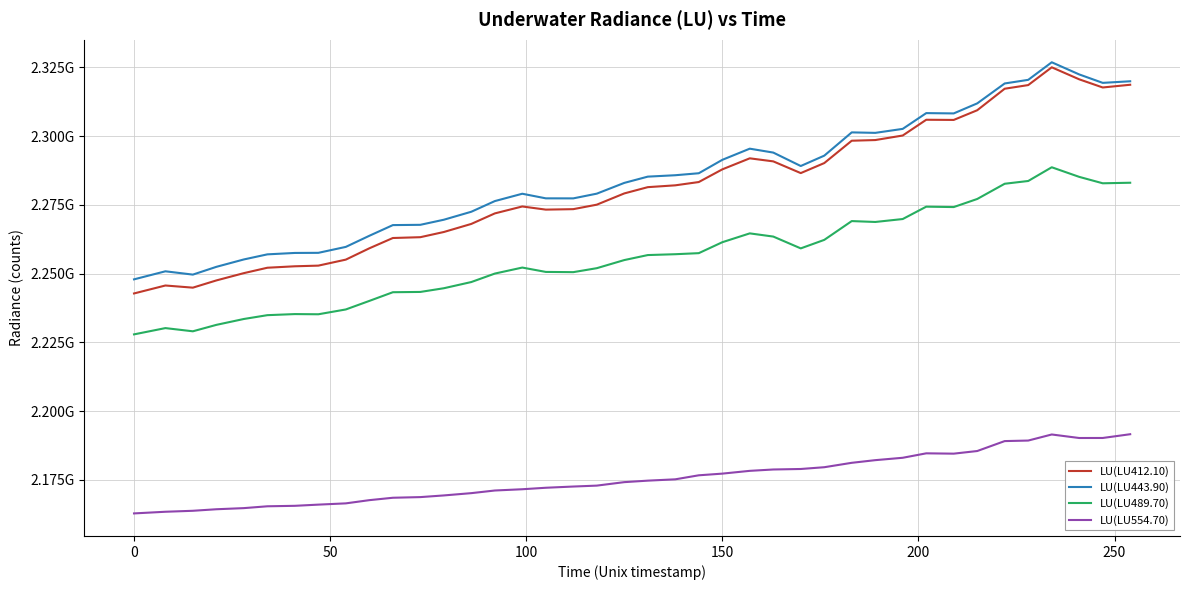

What are all the series names shown in the legend?

LU(LU412.10), LU(LU443.90), LU(LU489.70), LU(LU554.70)